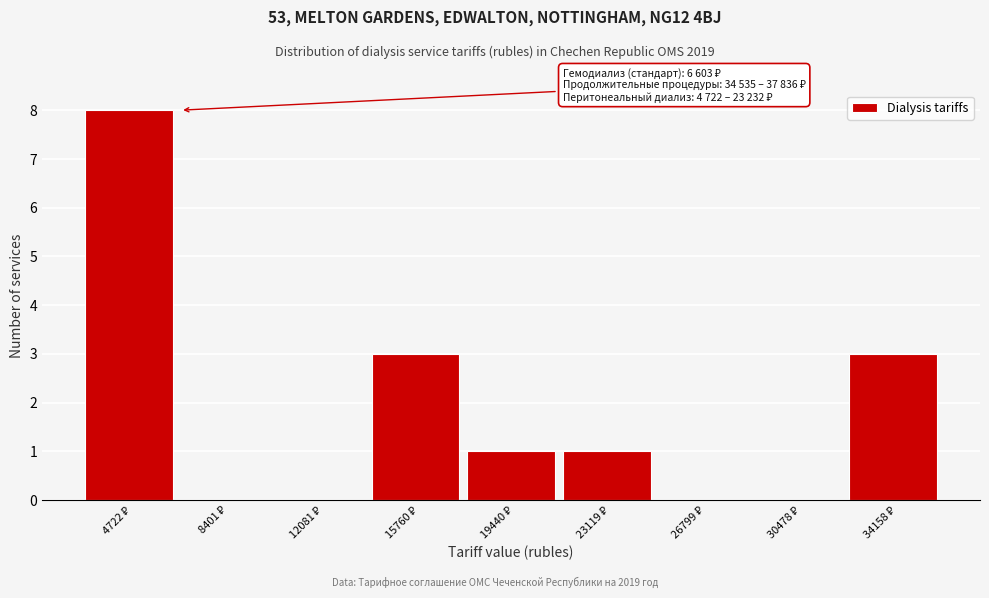

What is the maximum value shown in the chart?

8